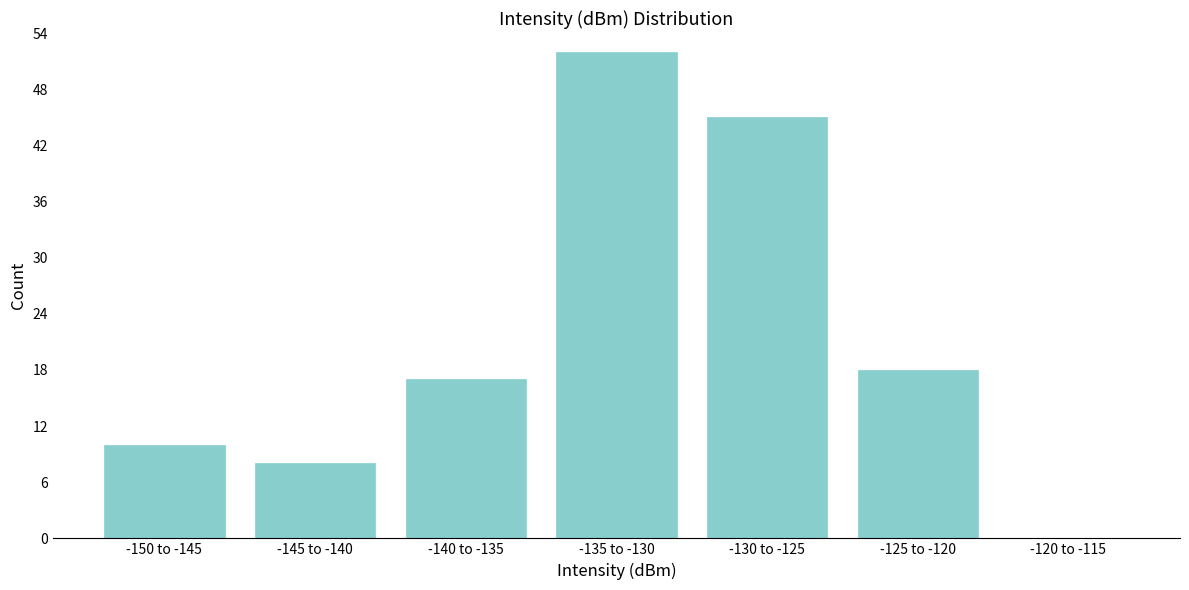

What is the sum of all values?

150